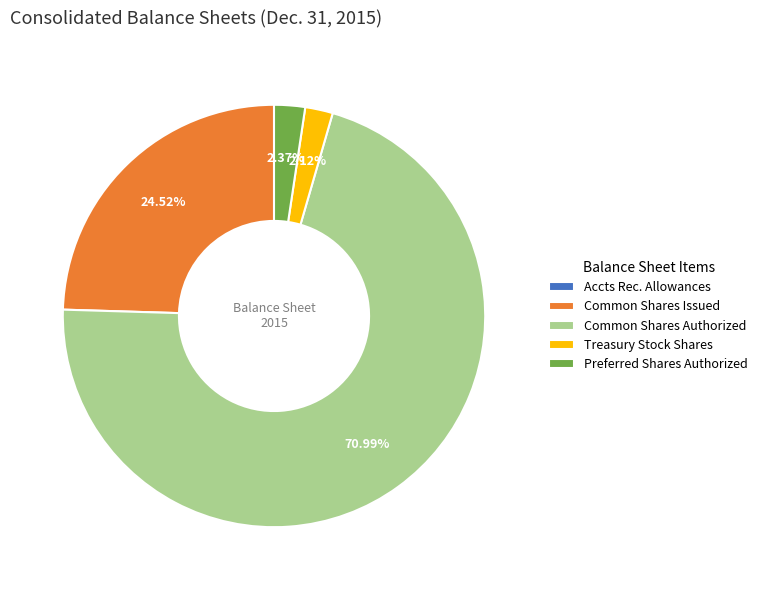

Between Common Shares Authorized and Common Shares Issued, which is larger?

Common Shares Authorized